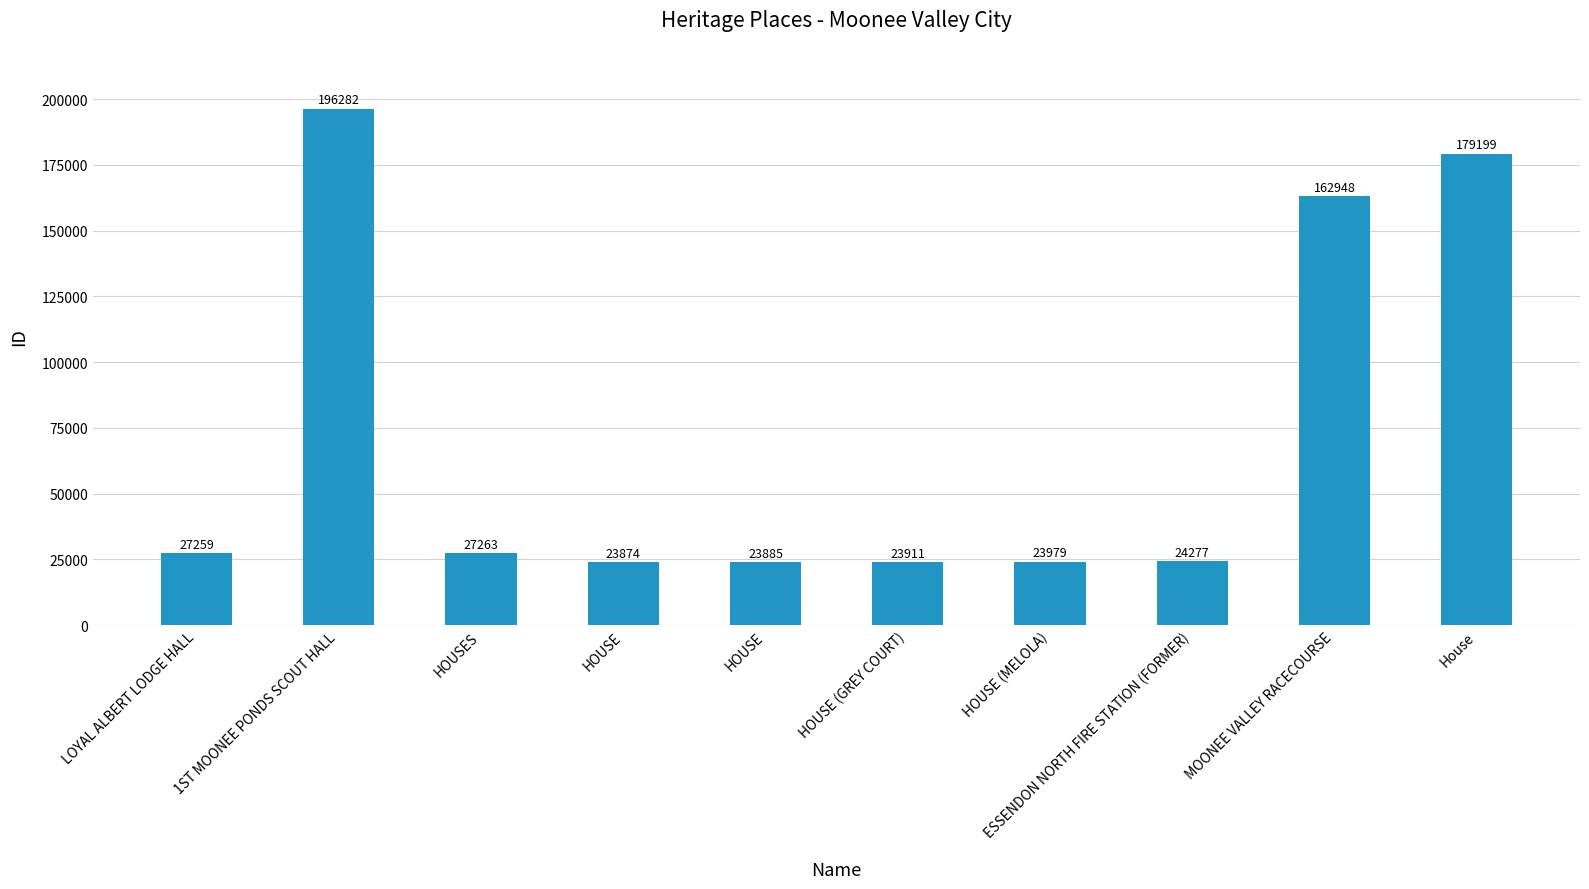

What is the sum of the values at HOUSE and MOONEE VALLEY RACECOURSE?

186833